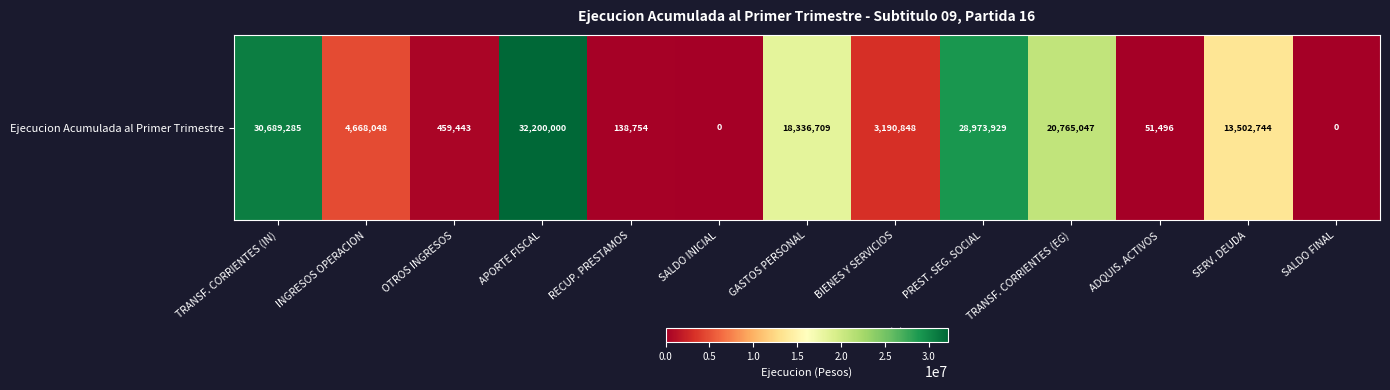

Which has a higher value, RECUP. PRESTAMOS or OTROS INGRESOS?

OTROS INGRESOS